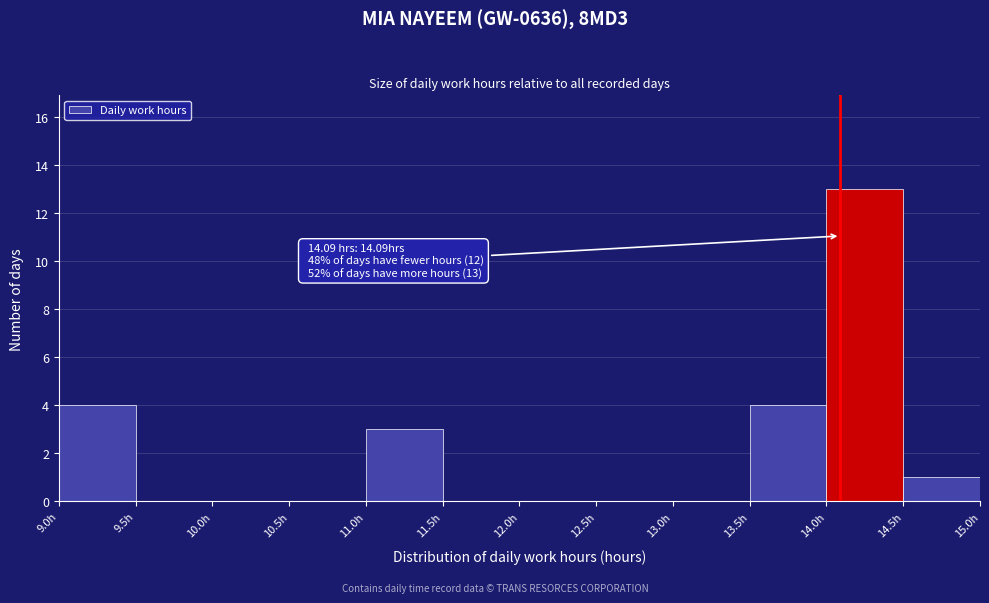

Over which range of the x-axis is the bar tallest?

14.0 to 14.5